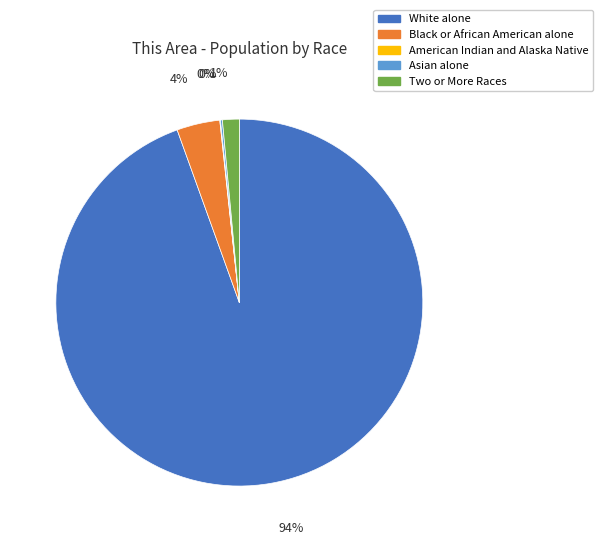

True or false: White alone accounts for 94% of the total.

True